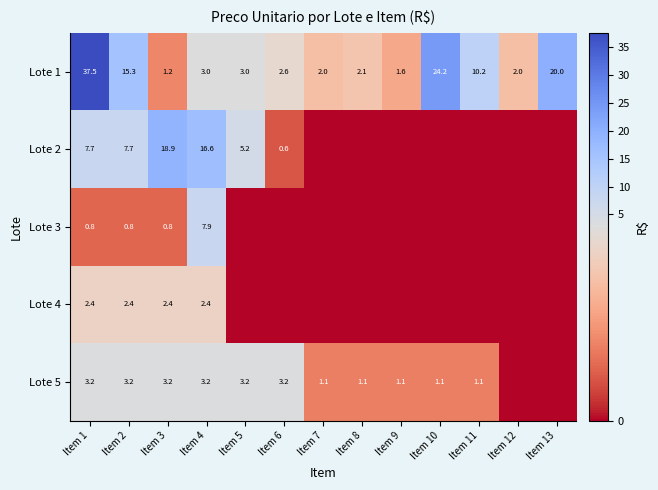

Read the Lote 1 value at Item 3.

1.2